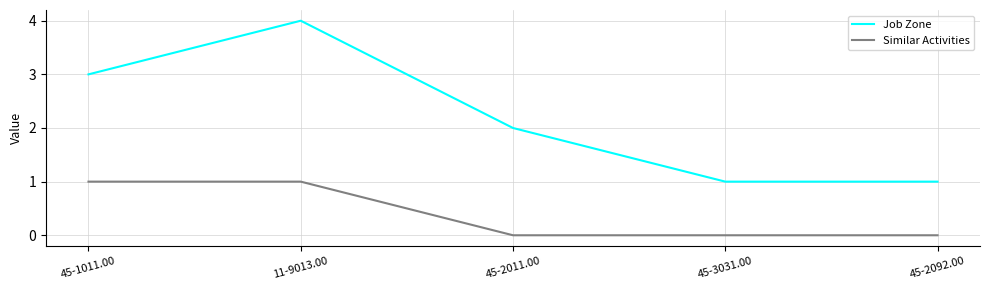

What position from the left is 45-2092.00?

5